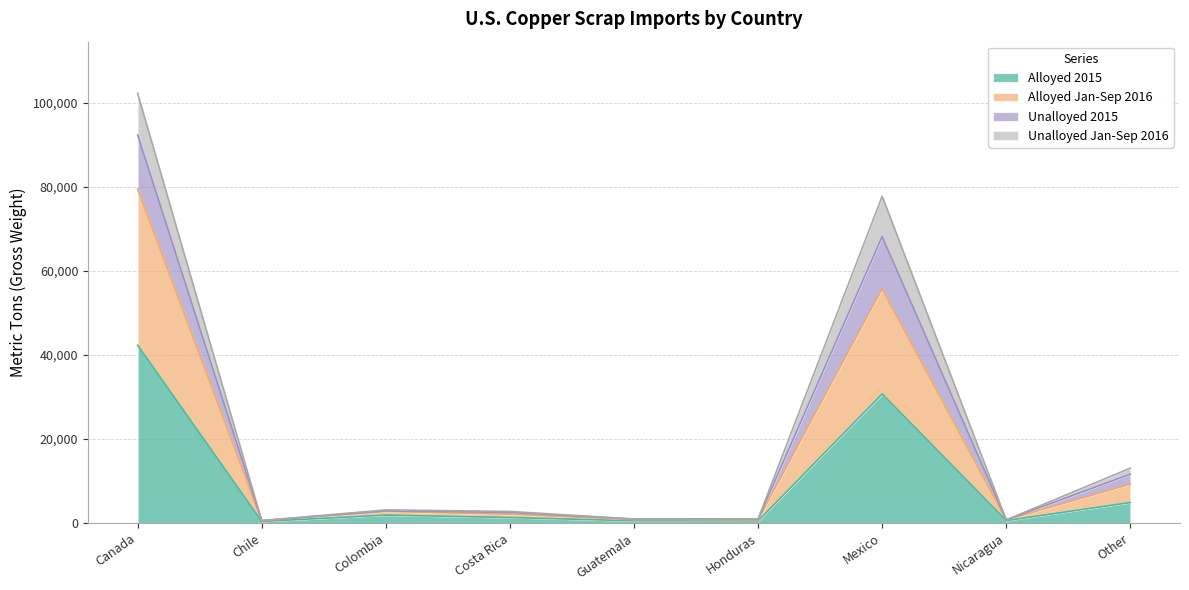

At which category is the sum across all series the highest?

Canada